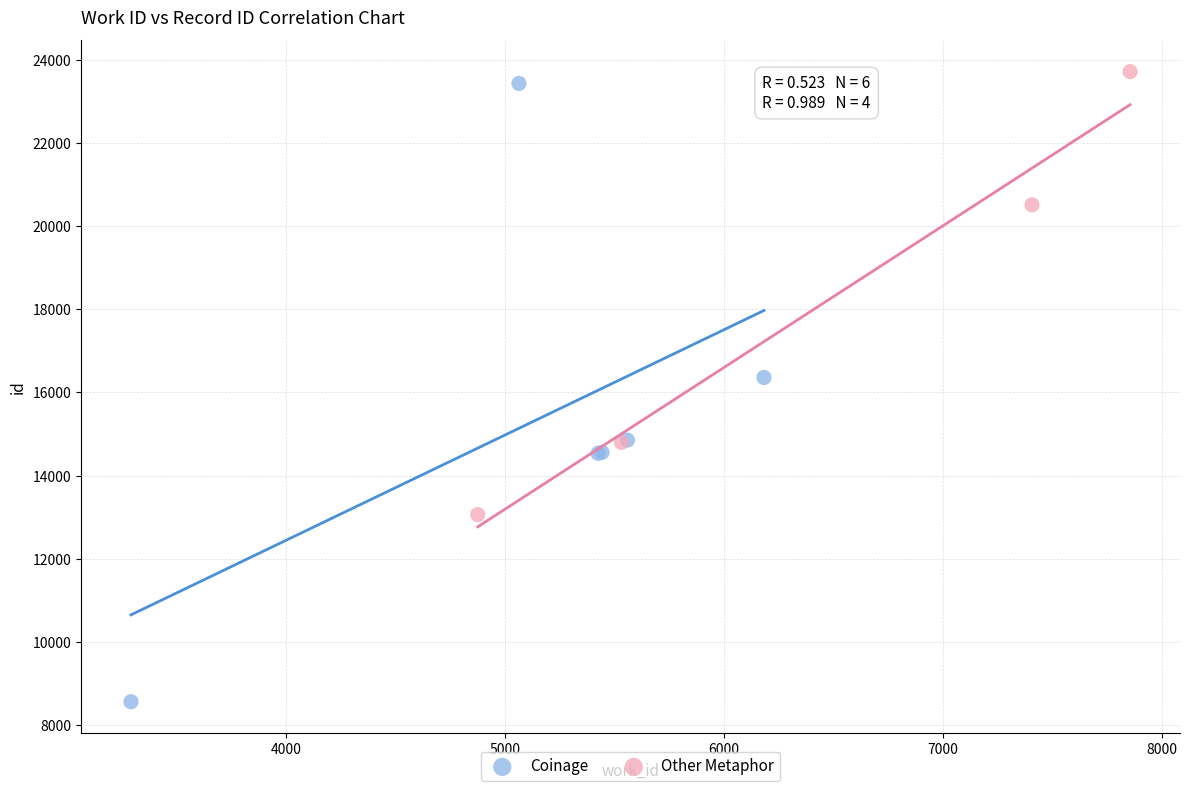

Which series reaches the minimum Y coordinate?

Coinage